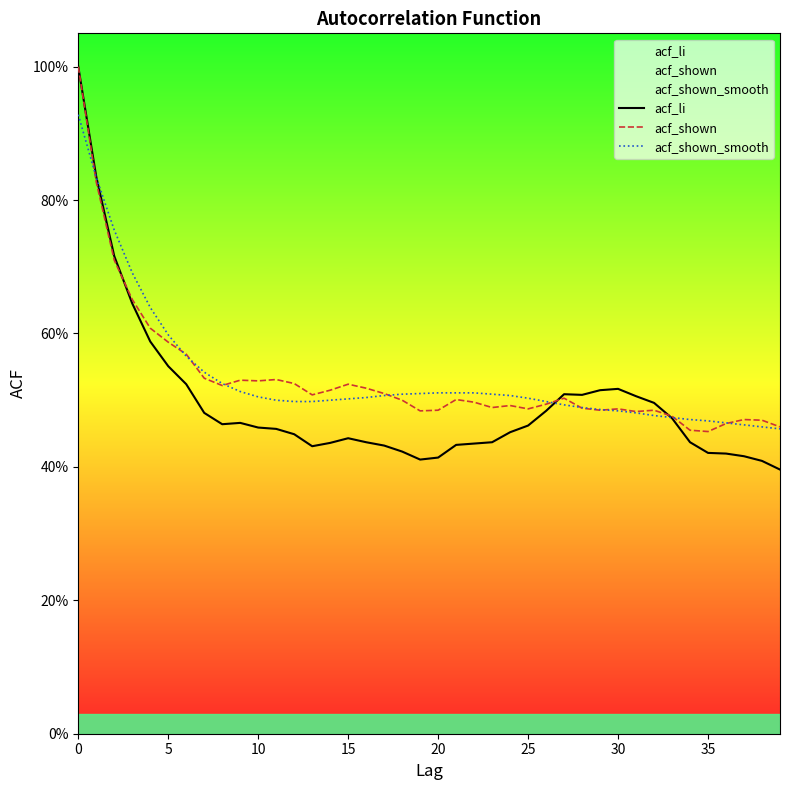

True or false: acf_shown_smooth has a value of 0.3 at 17.

False